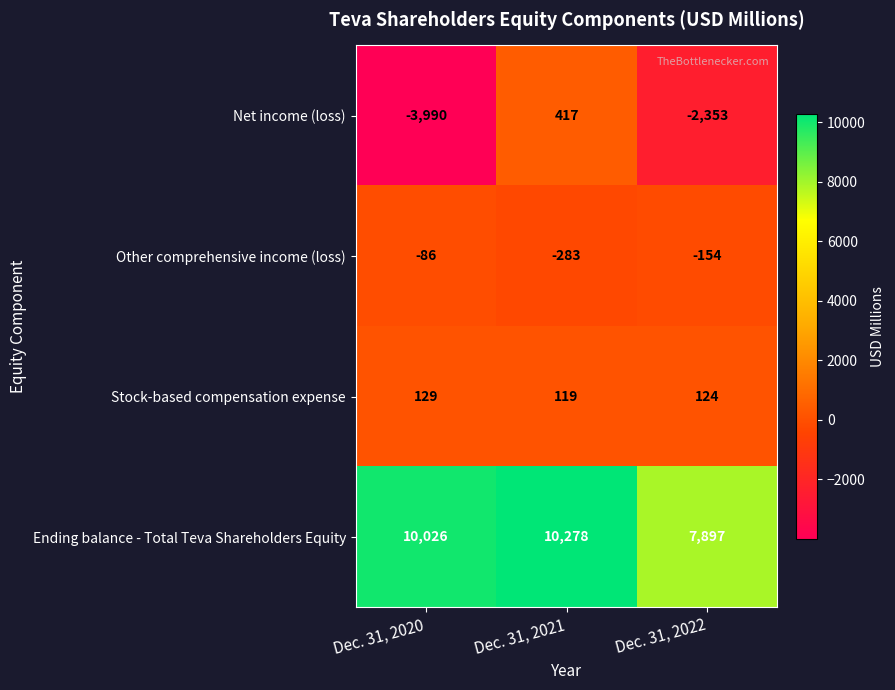

Read the Stock-based compensation expense value at Dec. 31, 2021, to the nearest 5.

120